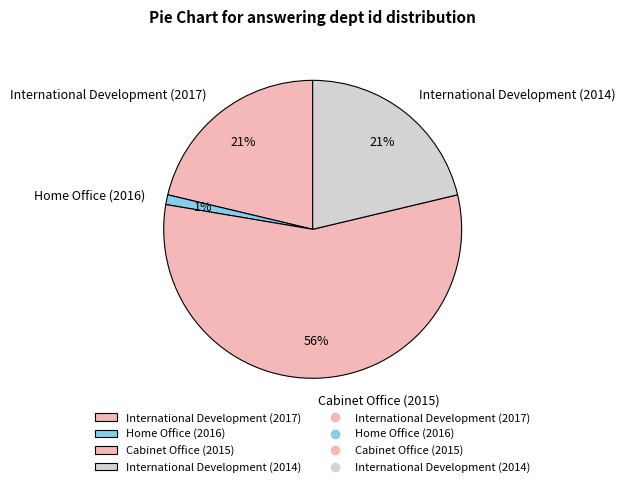

Which category has the smallest portion of the pie?

Home Office (2016)